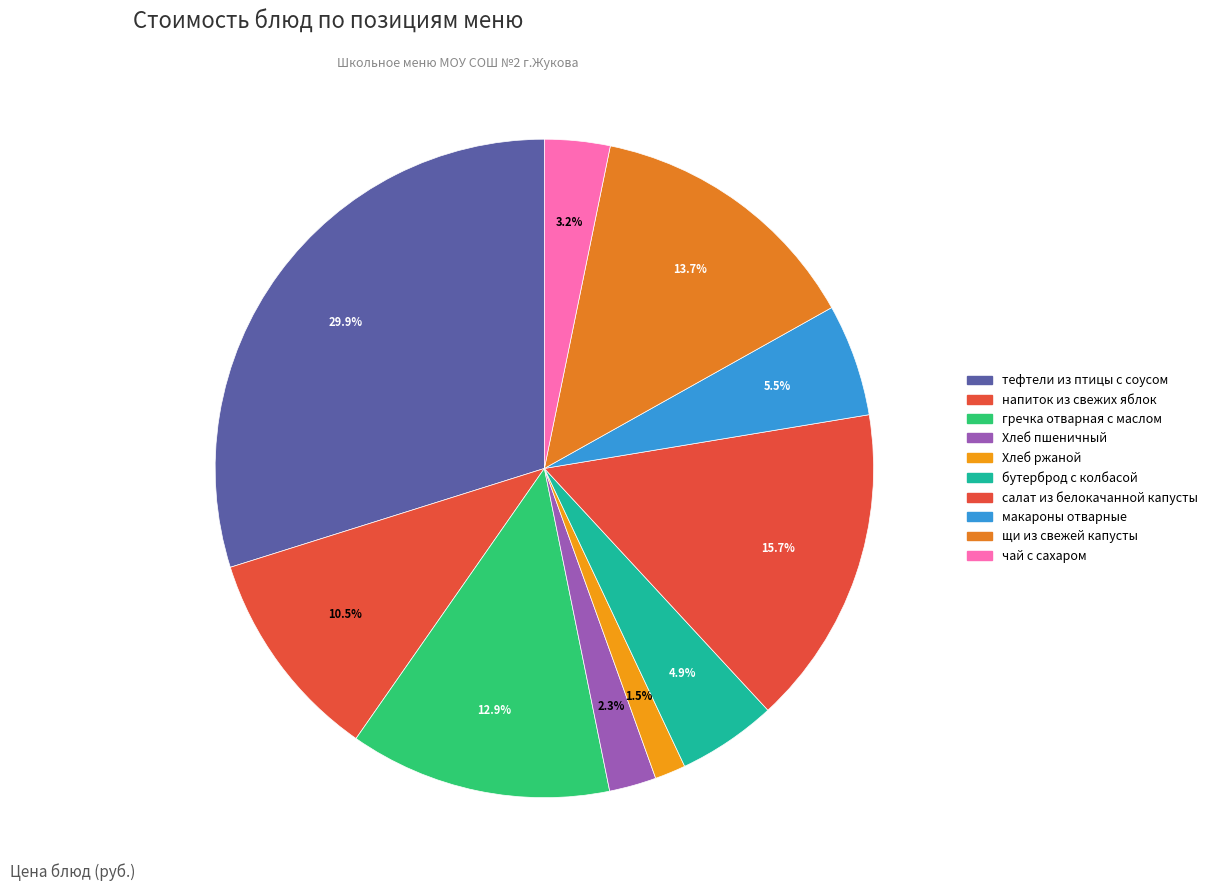

Is напиток из свежих яблок the majority of the pie?

No